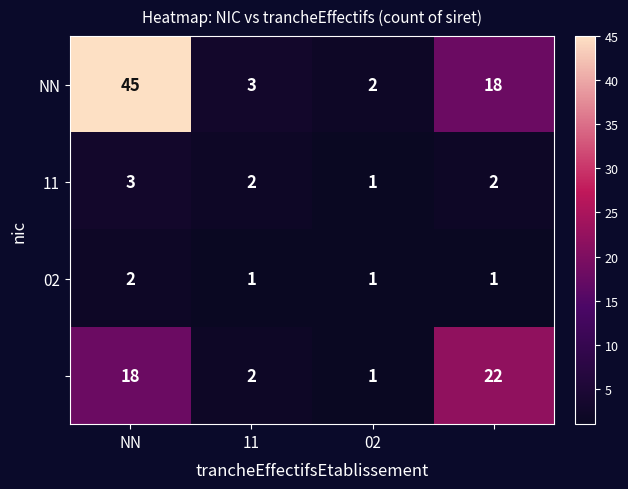

What is the maximum value shown in the chart?

45